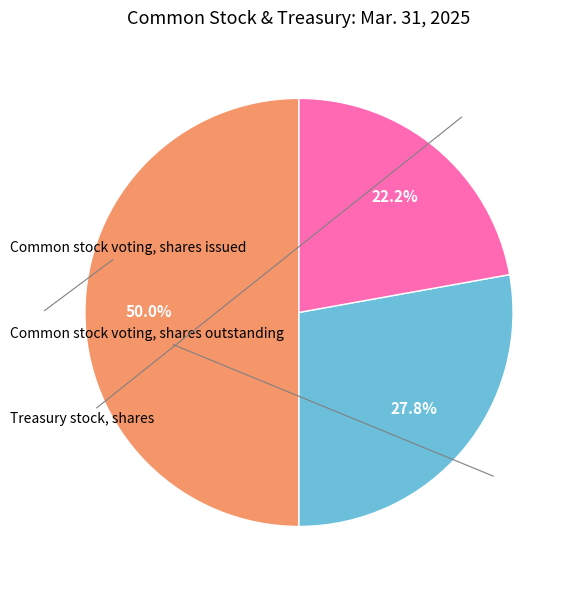

Is it true that Common stock voting, shares outstanding is 40% of the pie?

False